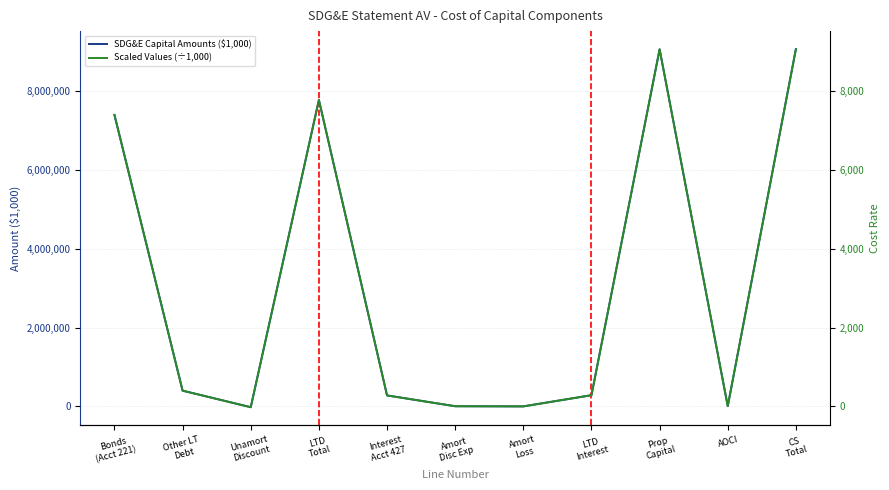

What is the sum of the Scaled Values (÷1,000) values at Unamort
Discount and LTD
Interest?

264.9